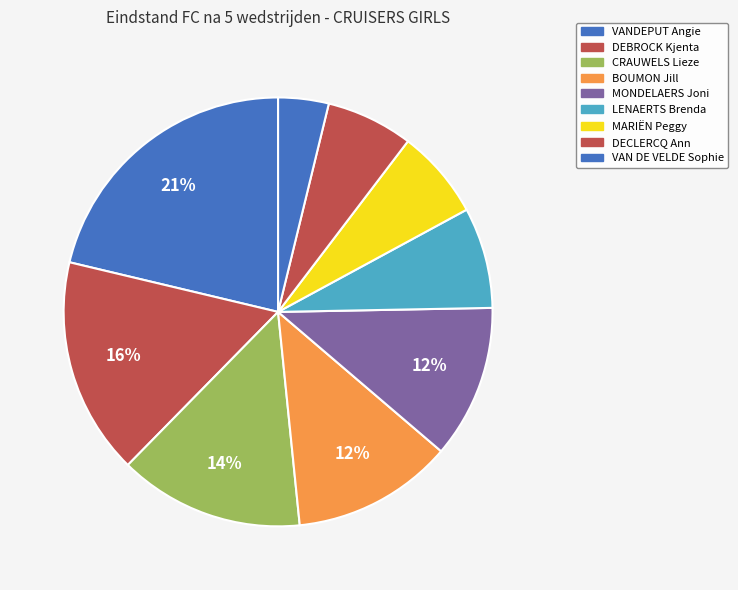

How much of the chart is everything except MONDELAERS Joni?

88.4%